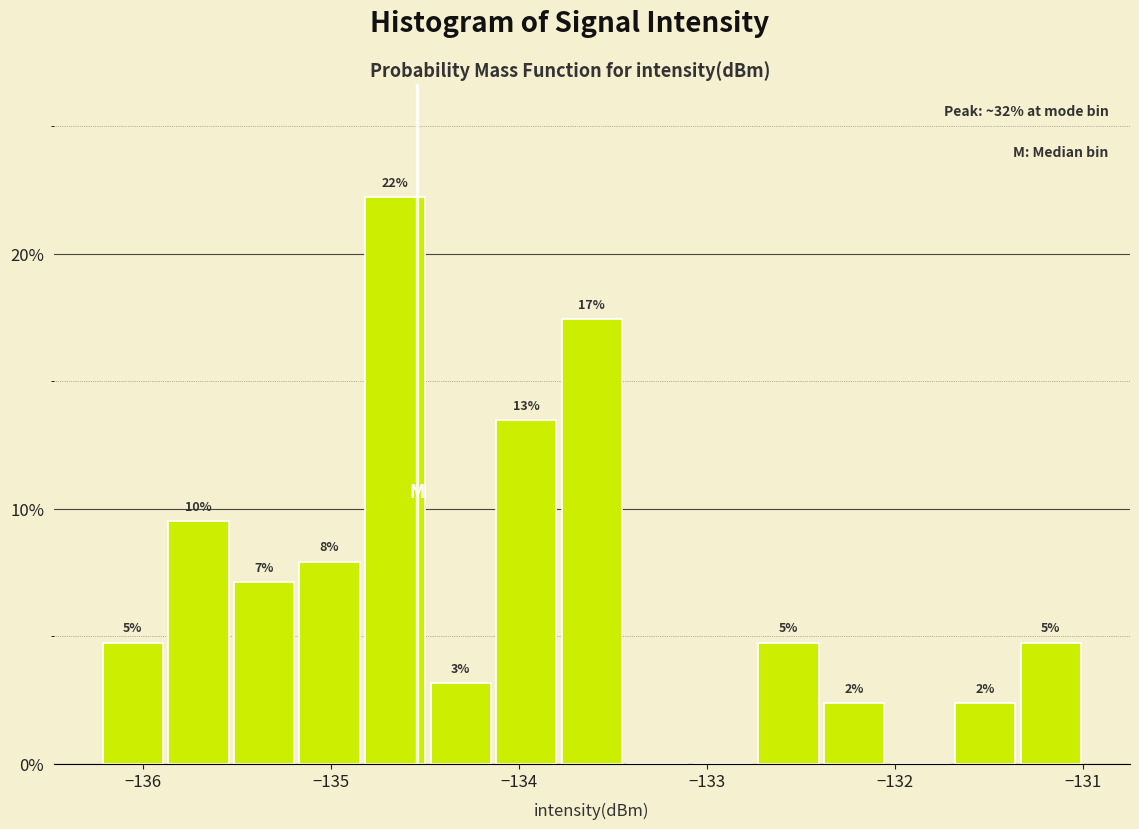

Around what value on the x-axis is the tallest bar? Give the approximate position of its centre, as read against the axis.

-134.7